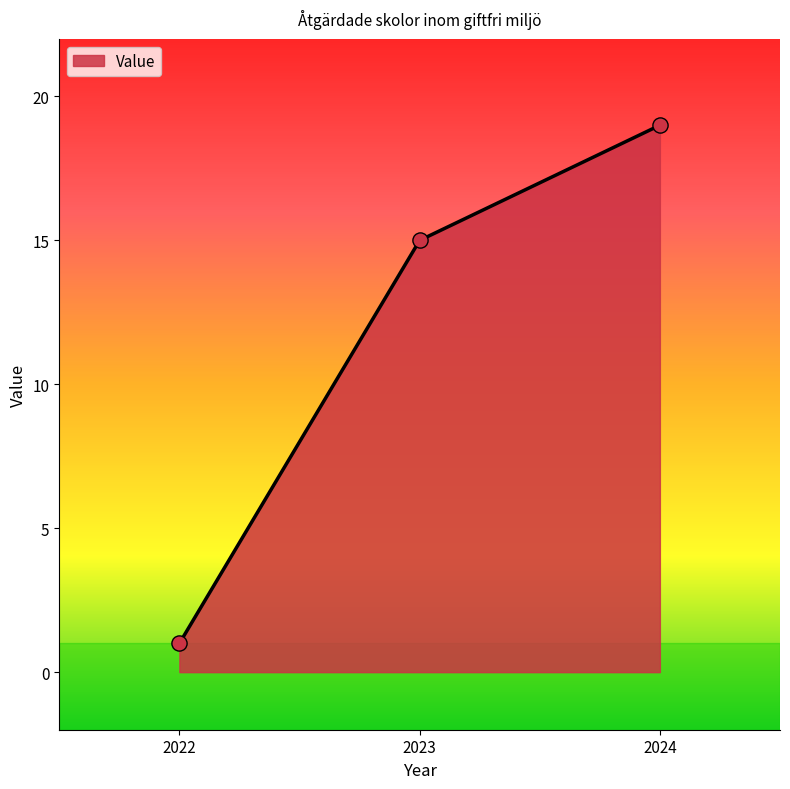

What is the change in value from 2023 to 2024?

+4